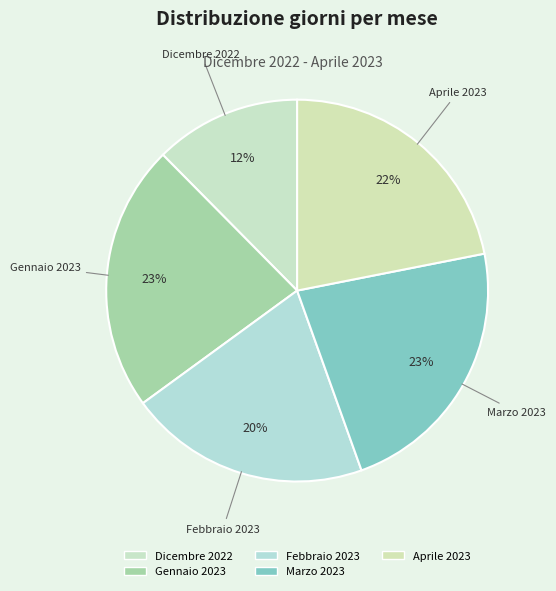

Does Febbraio 2023 account for over 50% of the chart?

No